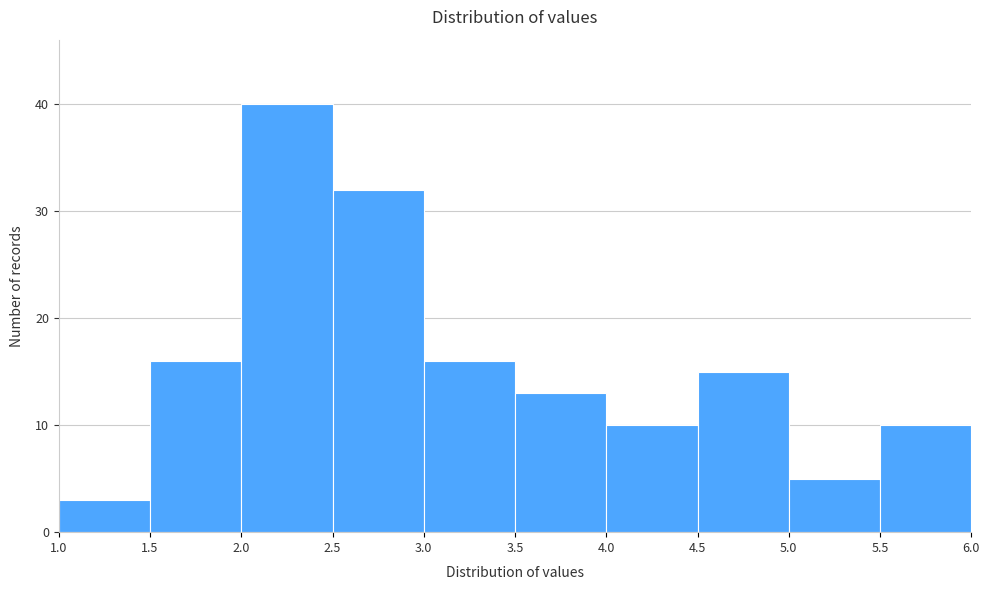

Which range on the x-axis has the tallest bar?

2.0 to 2.5